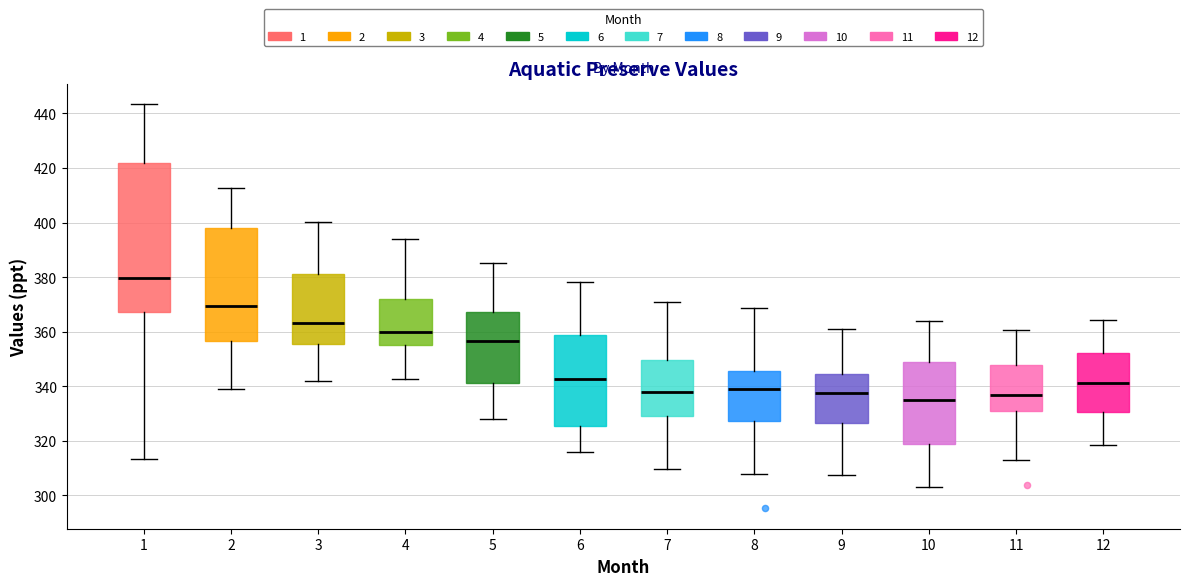

Reading left to right, transcribe this box plot: for each box, give where its median line is, the range the box spans, and where its two whiskers end, as read against the y-axis. The values are not printed on the chart, so give them approximately, as read against the axis.

1: median 380, box 368 to 422, whiskers 314 to 444
2: median 370, box 356 to 398, whiskers 338 to 412
3: median 364, box 356 to 382, whiskers 342 to 400
4: median 360, box 356 to 372, whiskers 342 to 394
5: median 356, box 342 to 368, whiskers 328 to 386
6: median 342, box 326 to 358, whiskers 316 to 378
7: median 338, box 330 to 350, whiskers 310 to 372
8: median 340, box 328 to 346, whiskers 308 to 368
9: median 338, box 326 to 344, whiskers 308 to 362
10: median 334, box 318 to 348, whiskers 304 to 364
11: median 336, box 330 to 348, whiskers 314 to 360
12: median 342, box 330 to 352, whiskers 318 to 364